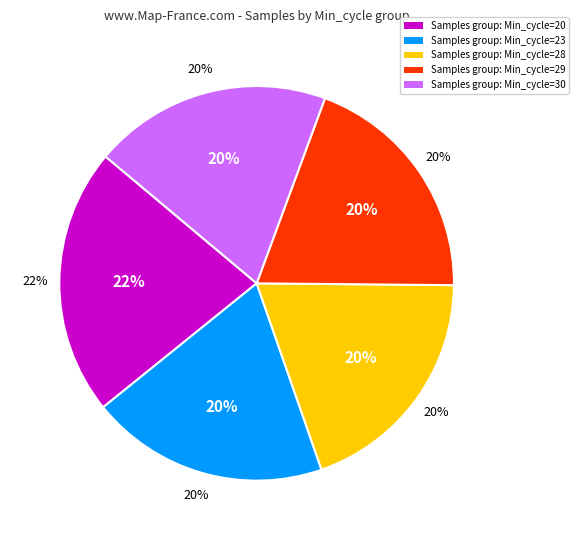

Combined, do Min_cycle=29 and Min_cycle=30 account for over 50%?

No